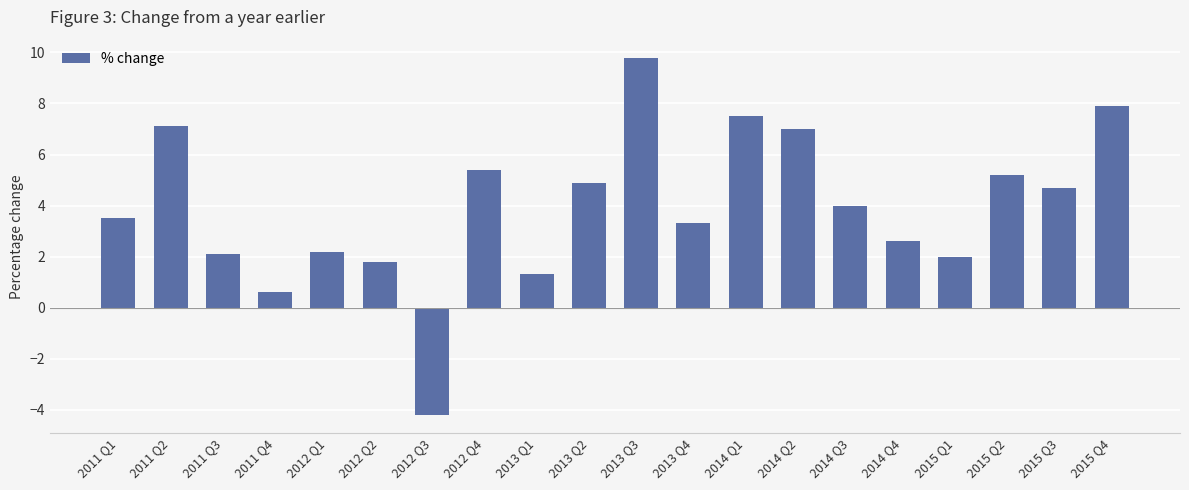

What is the smallest value displayed?

-4.2